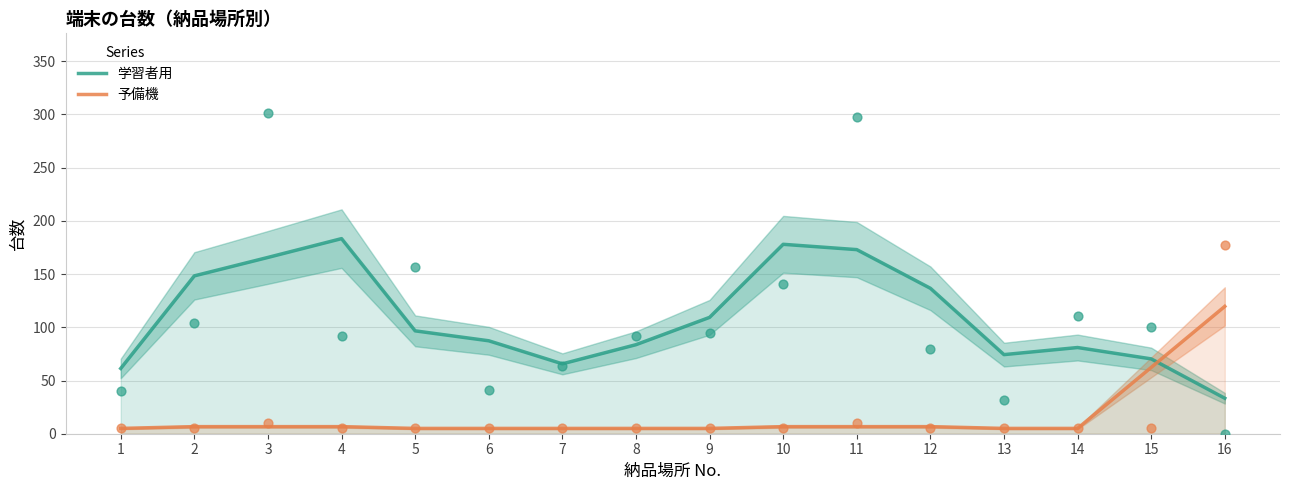

Which series reaches the maximum Y coordinate?

学習者用